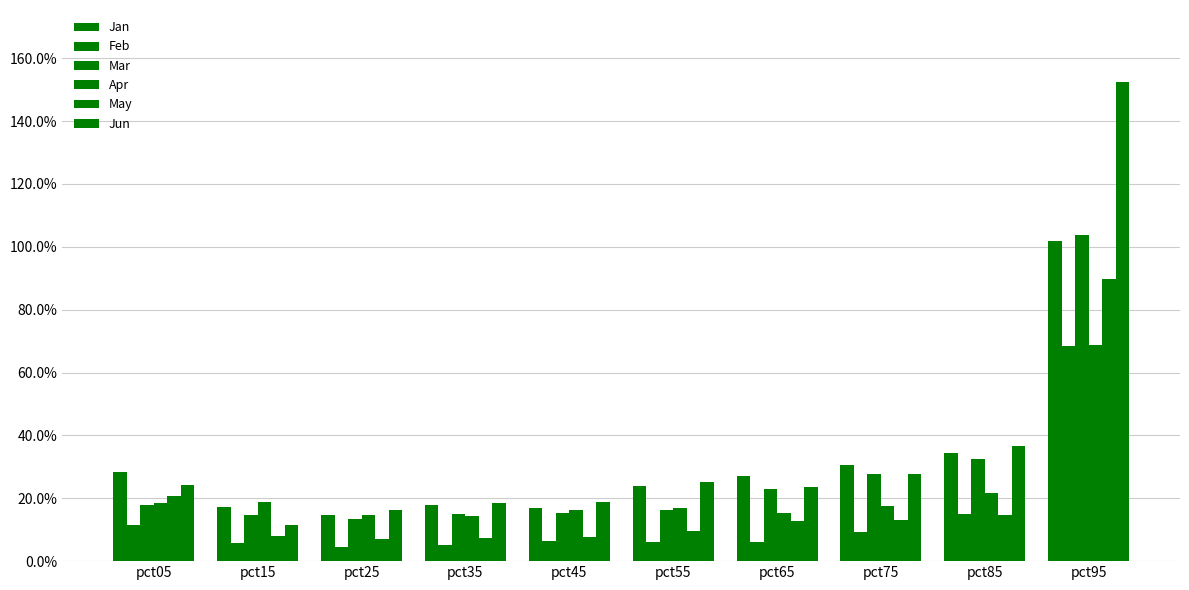

Are the bars grouped side by side (vs. stacked)?

Yes